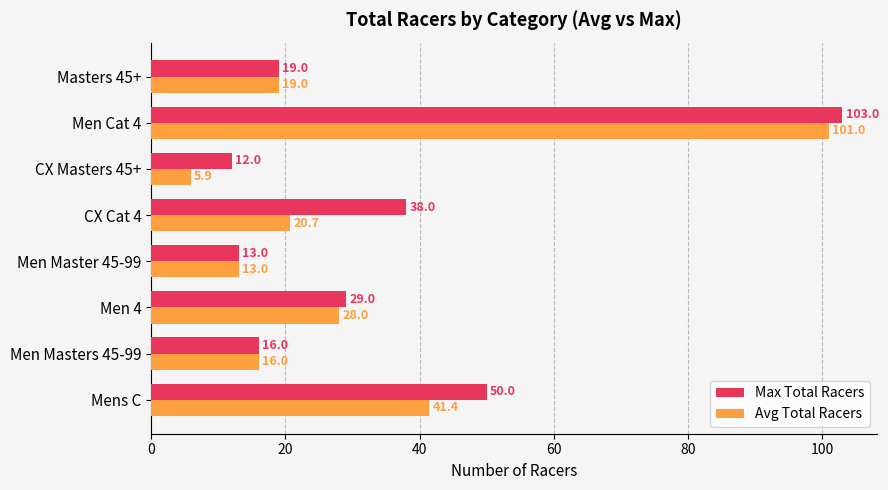

At how many categories does at least one series exceed 61?

1